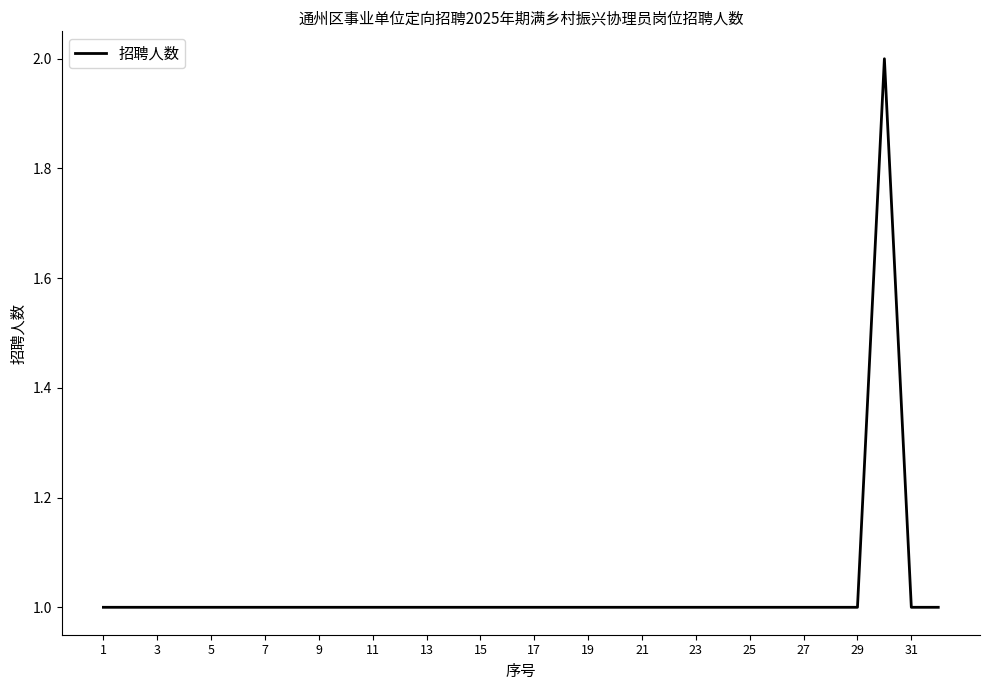

Approximately how many times larger is the value at 1 compared to 5?

1.0